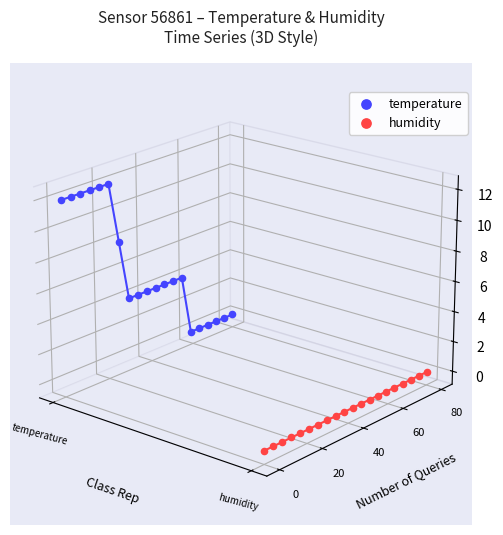

Is the value of humidity at 5 greater than the value of temperature at 16?

No